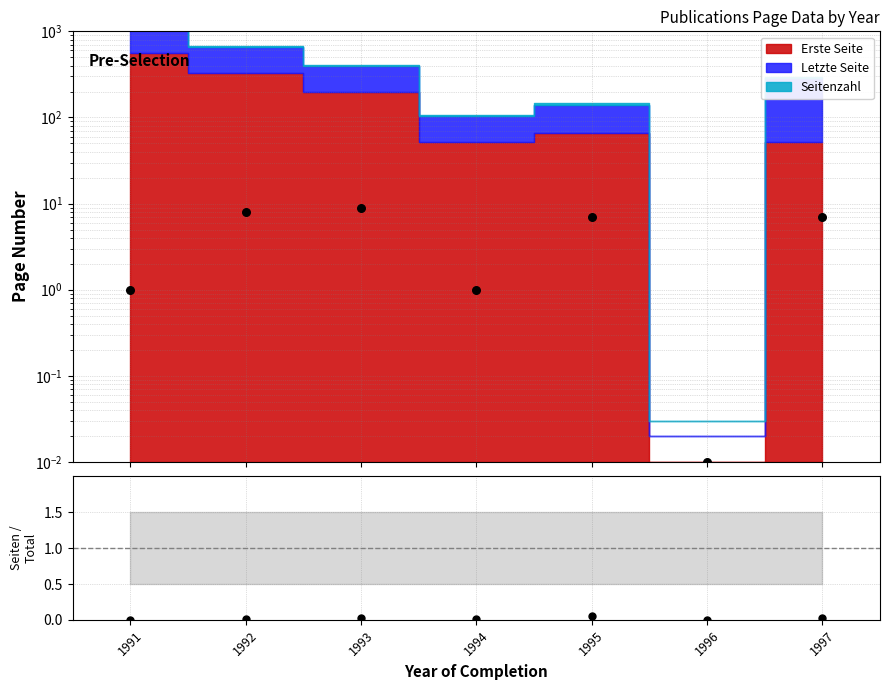

Which series has the largest total across all categories?

Seitenzahl pts